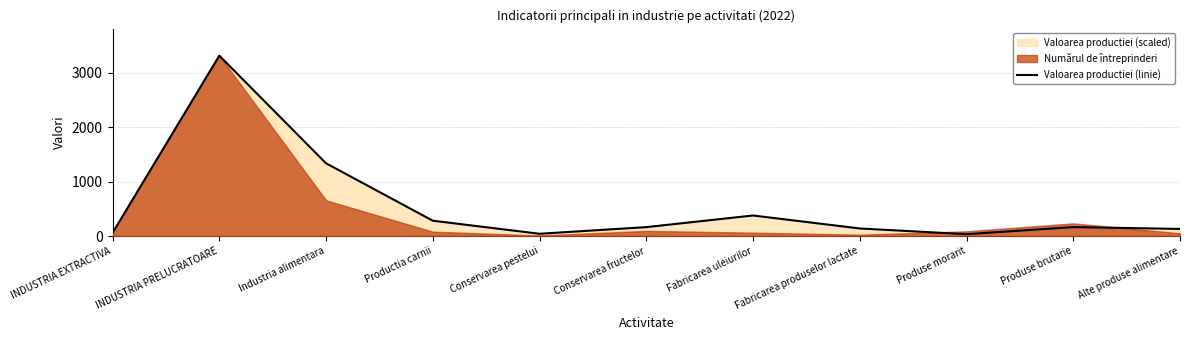

How many values are below 163?

5